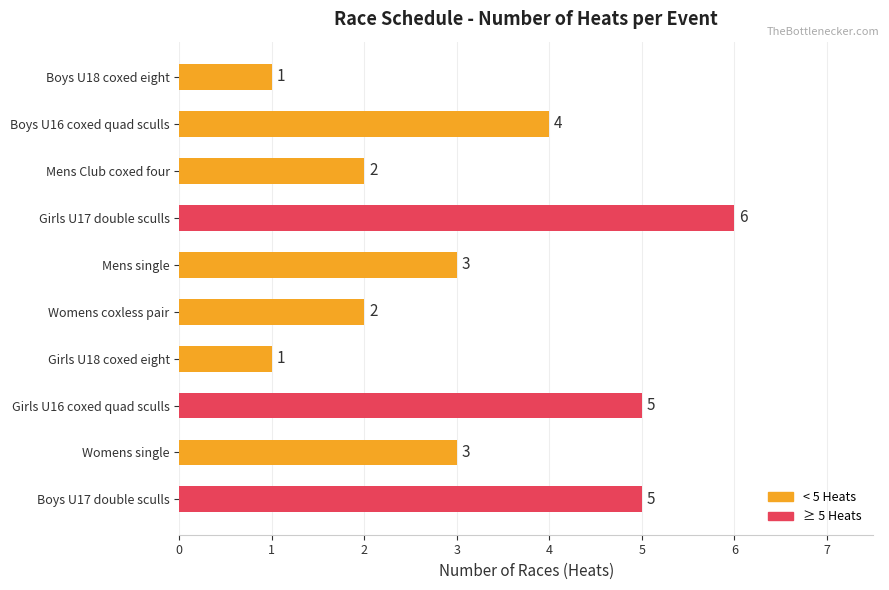

Which category has the highest value across all series?

Girls U17 double sculls